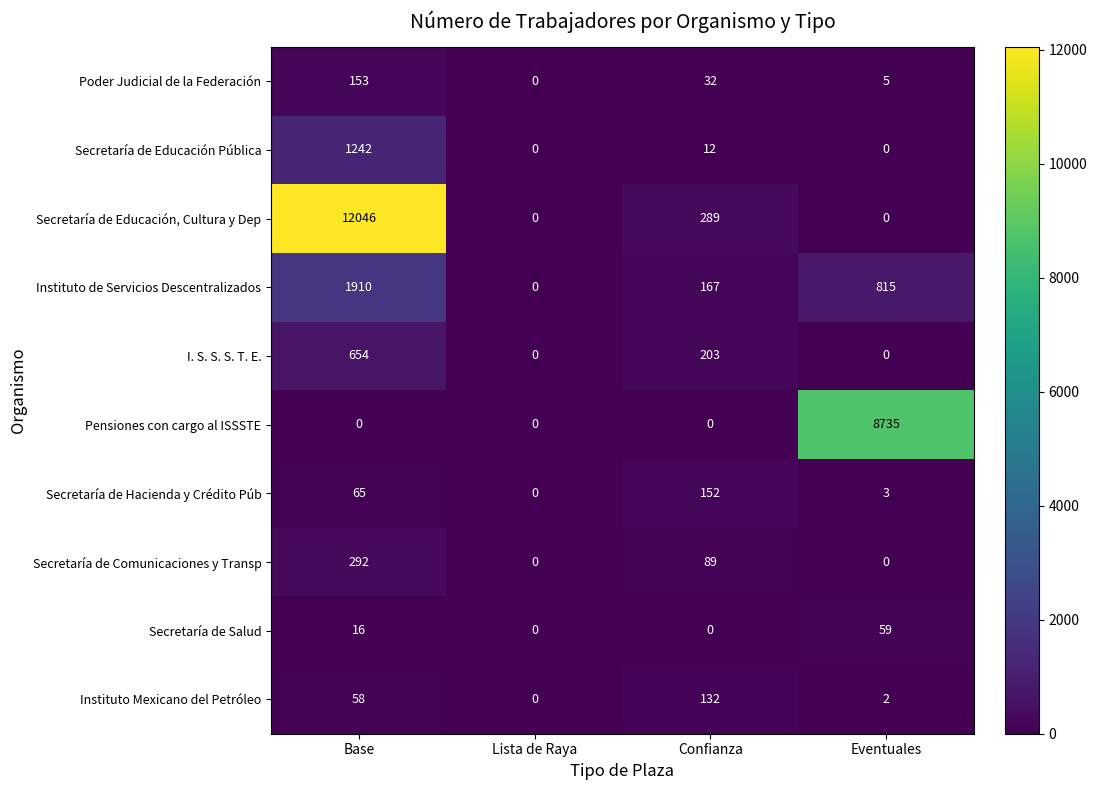

Is the value of Secretaría de Comunicaciones y Transp at Confianza greater than the value of Instituto de Servicios Descentralizados at Eventuales?

No